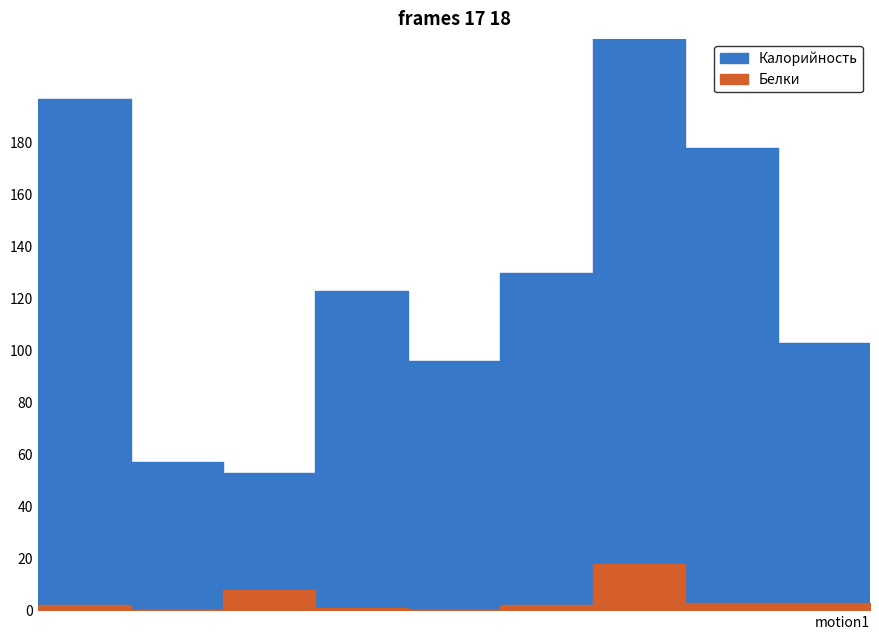

True or false: Калорийность has more than 1 interior local peaks.

True